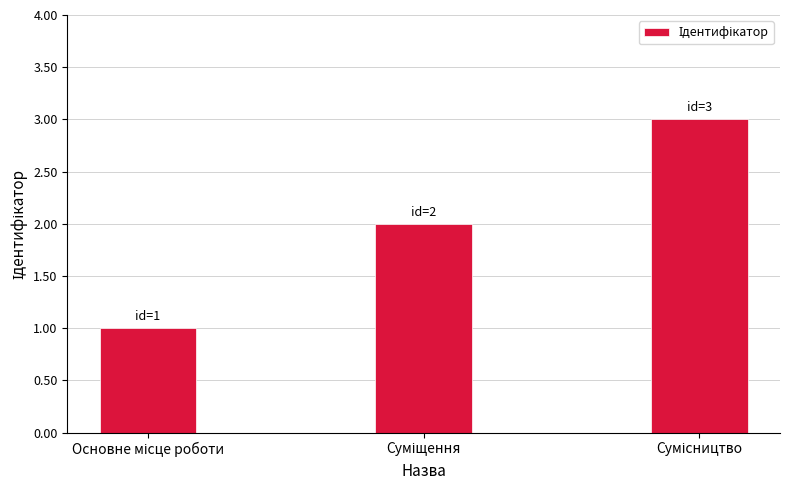

What is the maximum value shown in the chart?

3